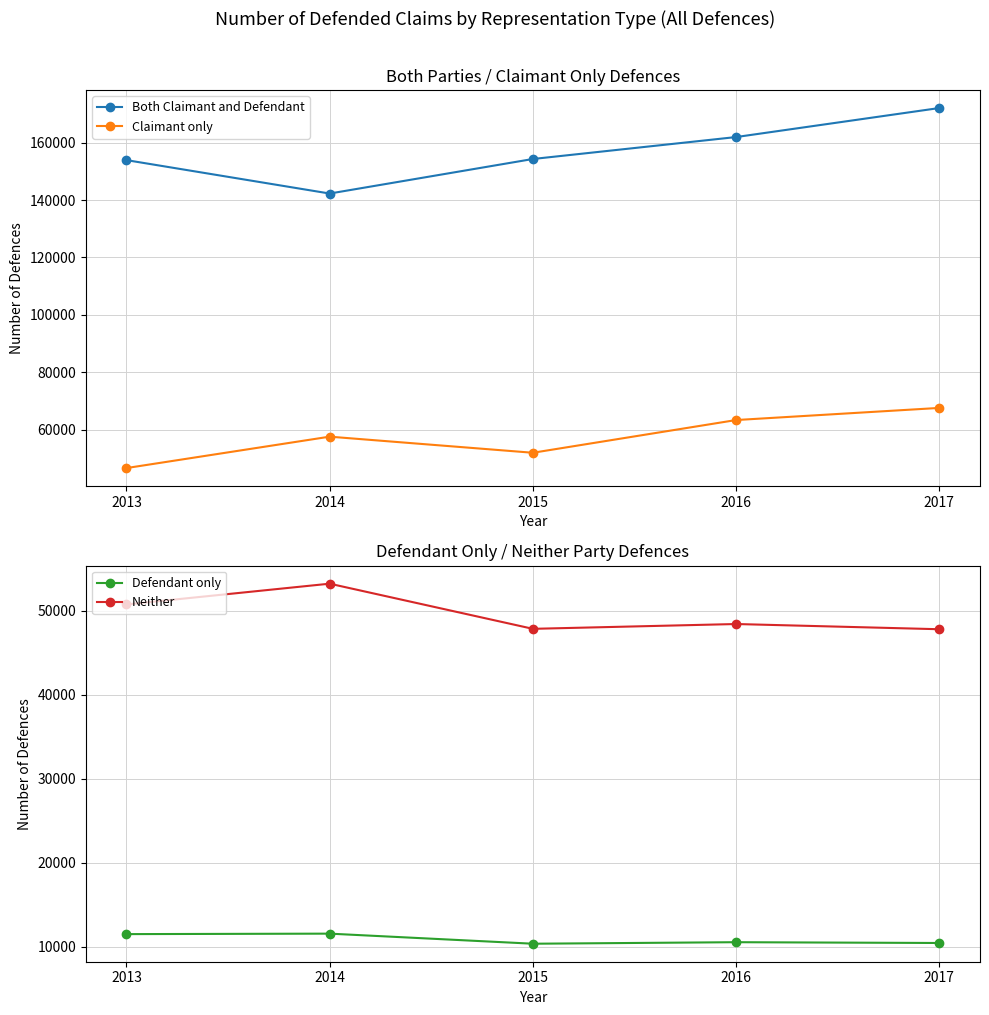

Which series has the largest range (max minus min)?

Both Claimant and Defendant